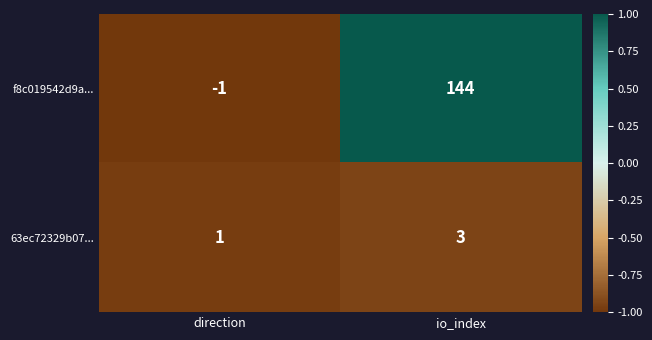

Reading left to right, what are all the values shown in this chart?

f8c019542d9a...: -1	144
63ec72329b07...: 1	3